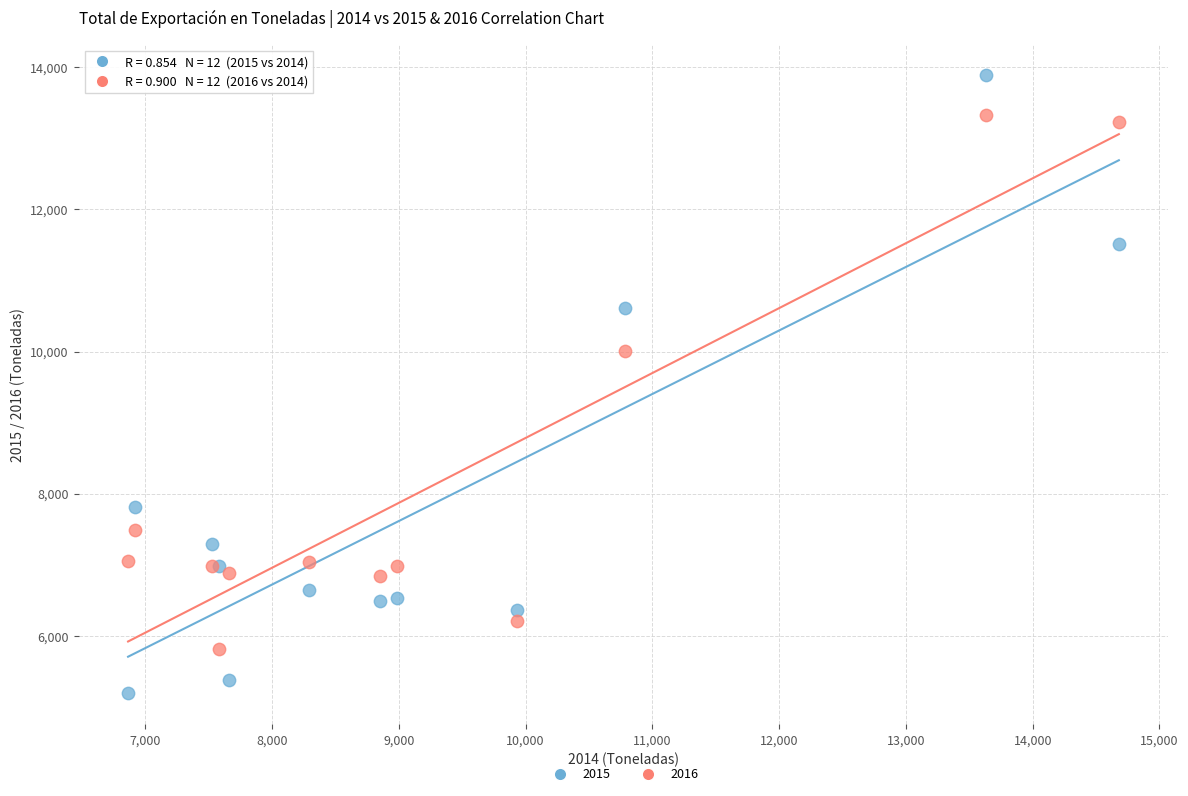

Across all series, what Y value is closest to 9537?

10004.6